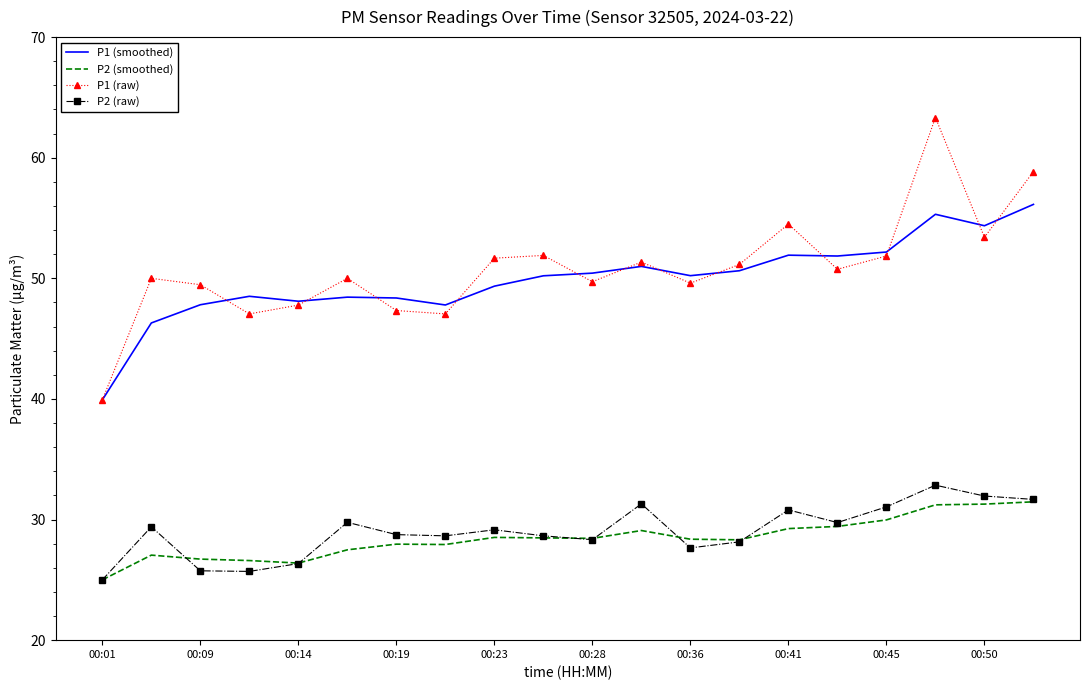

Which series has the largest range (max minus min)?

P1 (raw)